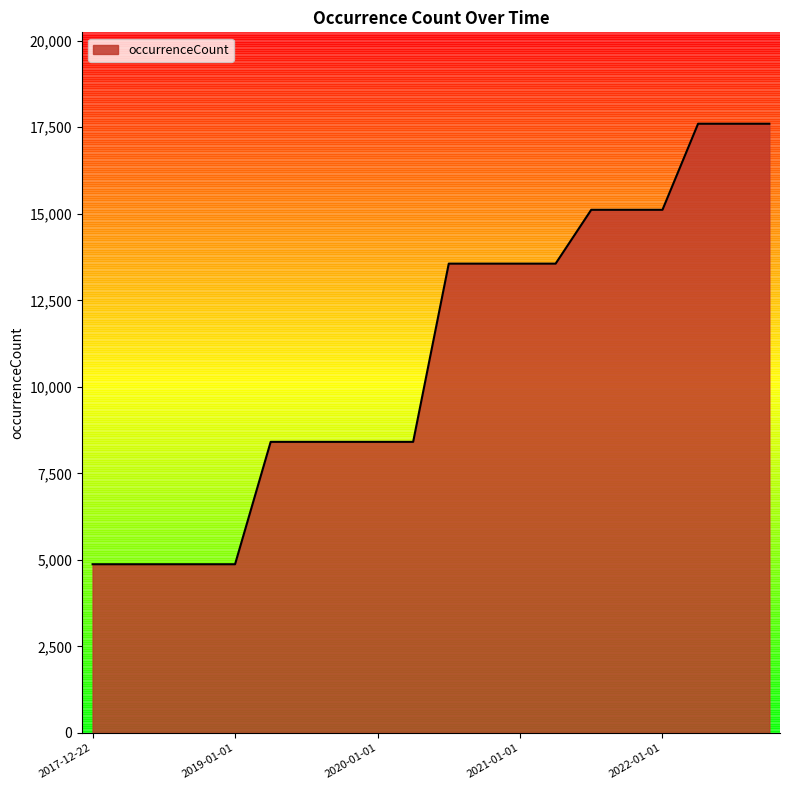

What is the greatest value displayed?

17603